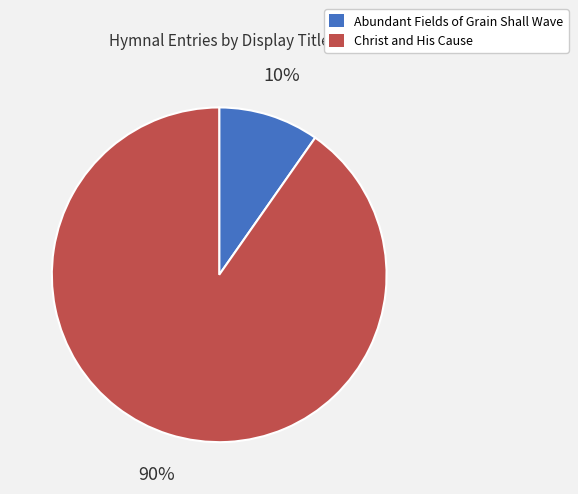

To the nearest percent, what is the combined percentage of Christ and His Cause and Abundant Fields of Grain Shall Wave?

100%